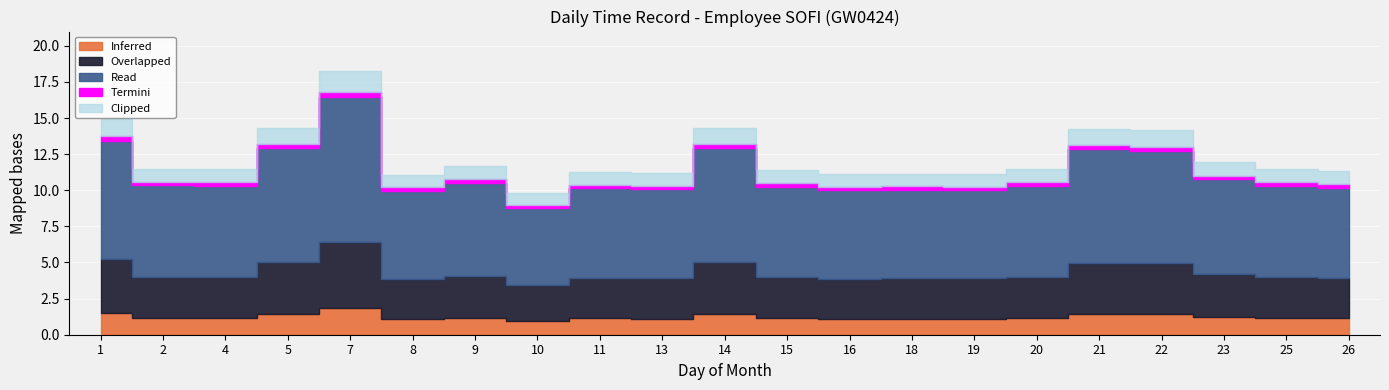

List the labels in order of value, largest first.

7, 1, 5, 14, 21, 22, 23, 9, 2, 4, 20, 25, 15, 26, 11, 13, 18, 19, 16, 8, 10